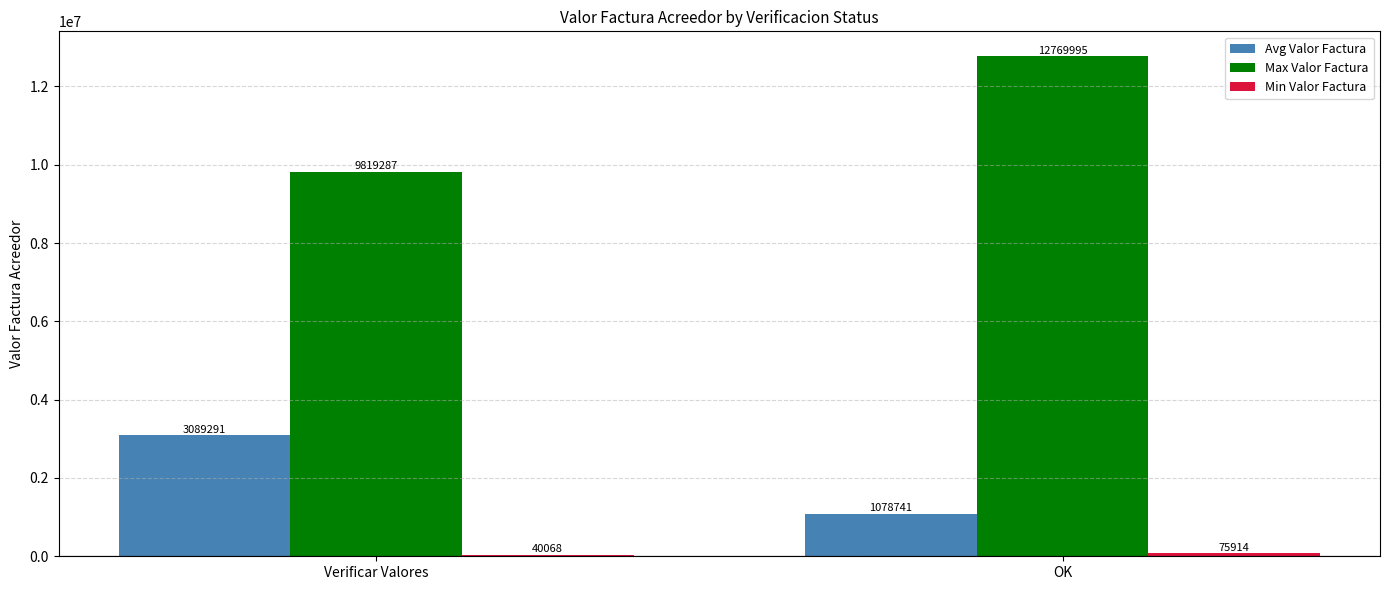

What is the maximum value shown in the chart?

12769995